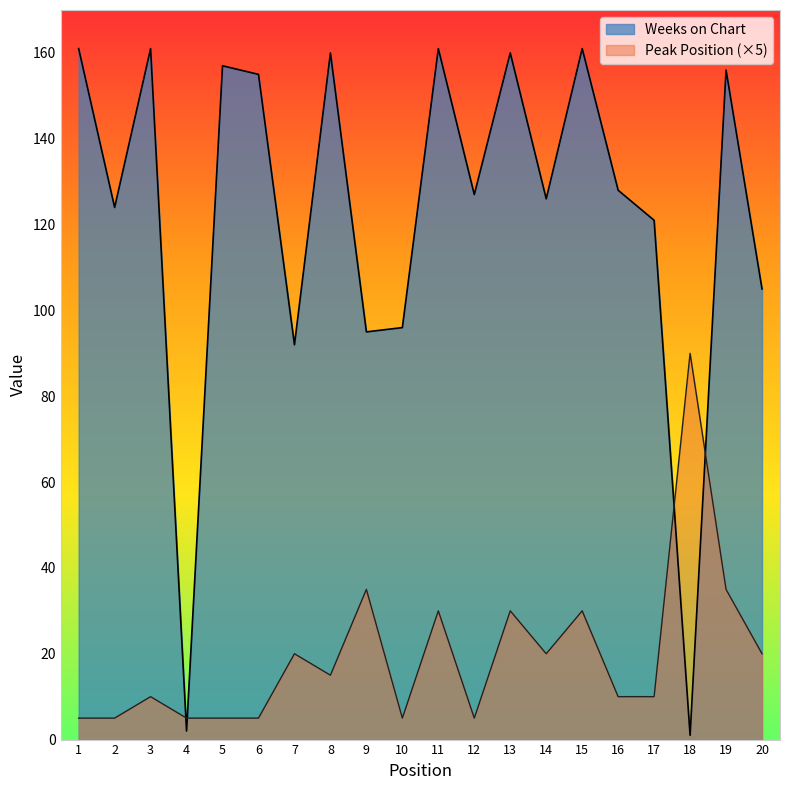

The Peak Position series shows 30 at 11. True or false?

True